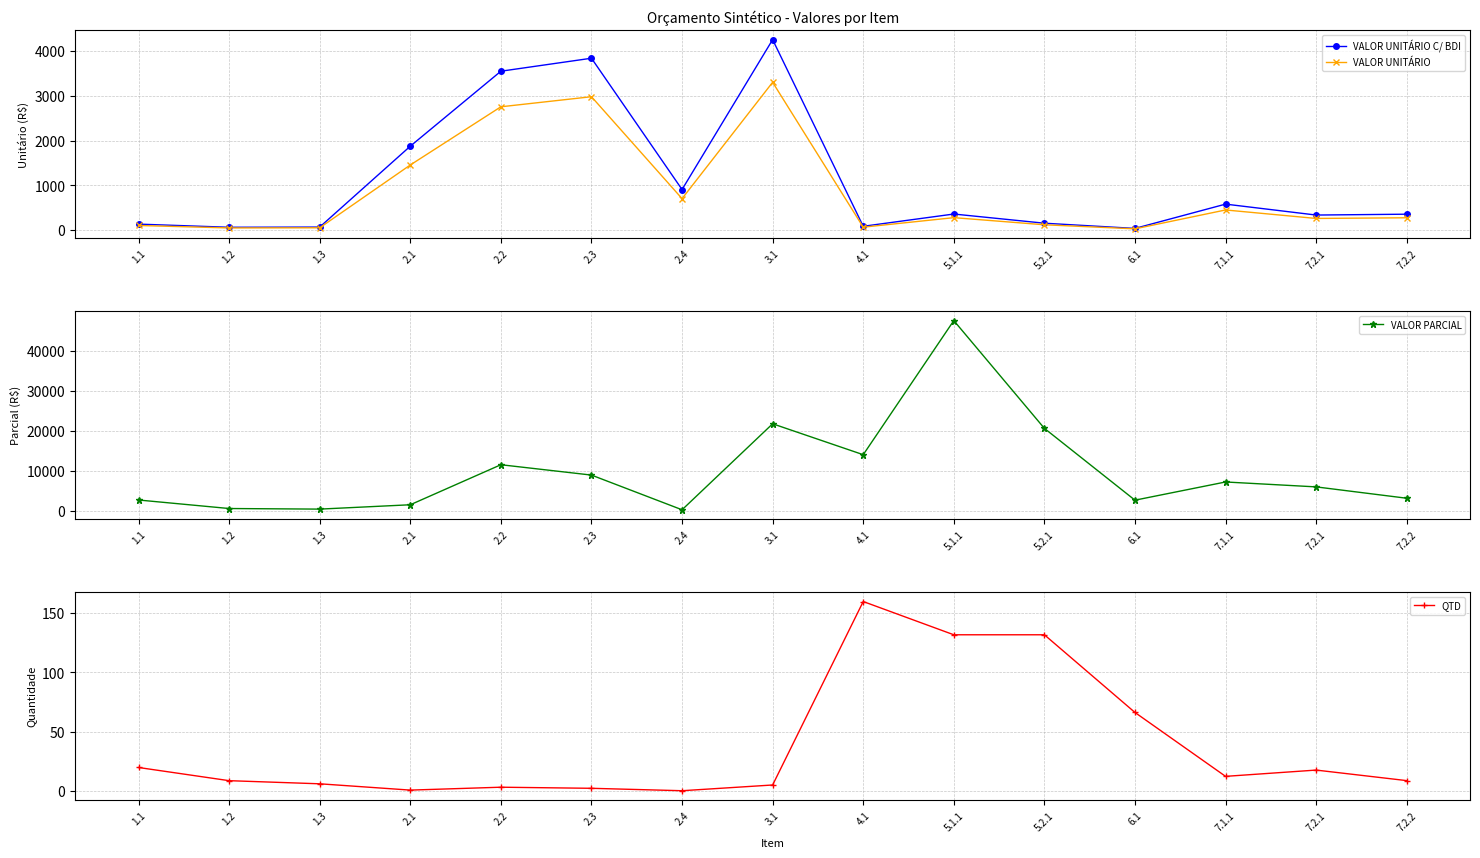

What are all the series names shown in the legend?

VALOR UNITÁRIO C/ BDI, VALOR UNITÁRIO, VALOR PARCIAL, QTD